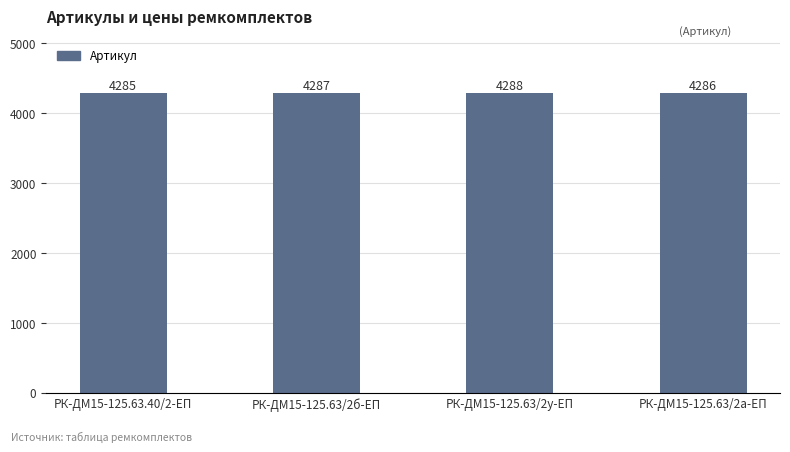

Which has a higher value, РК-ДМ15-125.63/2а-ЕП or РК-ДМ15-125.63/2у-ЕП?

РК-ДМ15-125.63/2у-ЕП